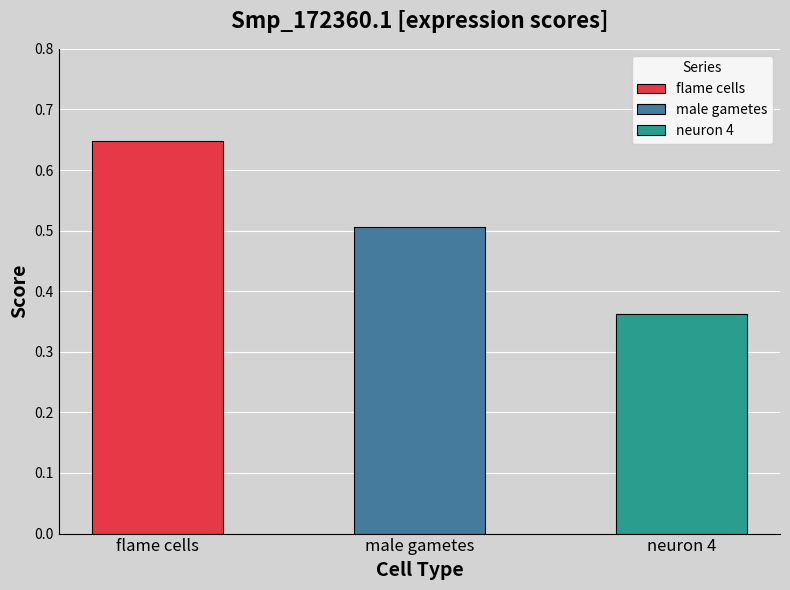

Which label corresponds to the largest value in the chart?

flame cells